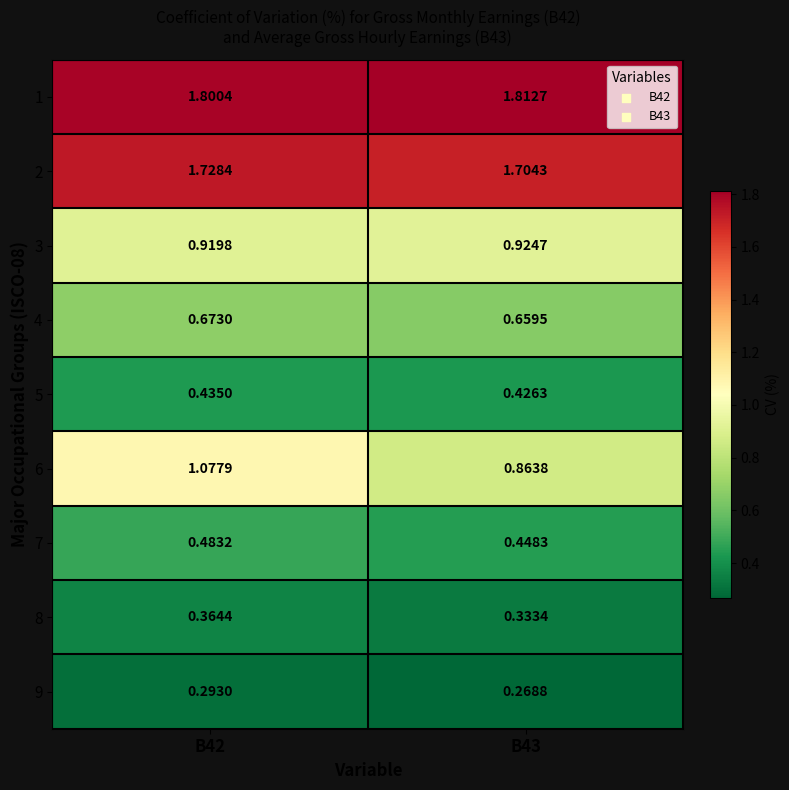

Is the value of 1 at B43 greater than the value of 9 at B43?

Yes